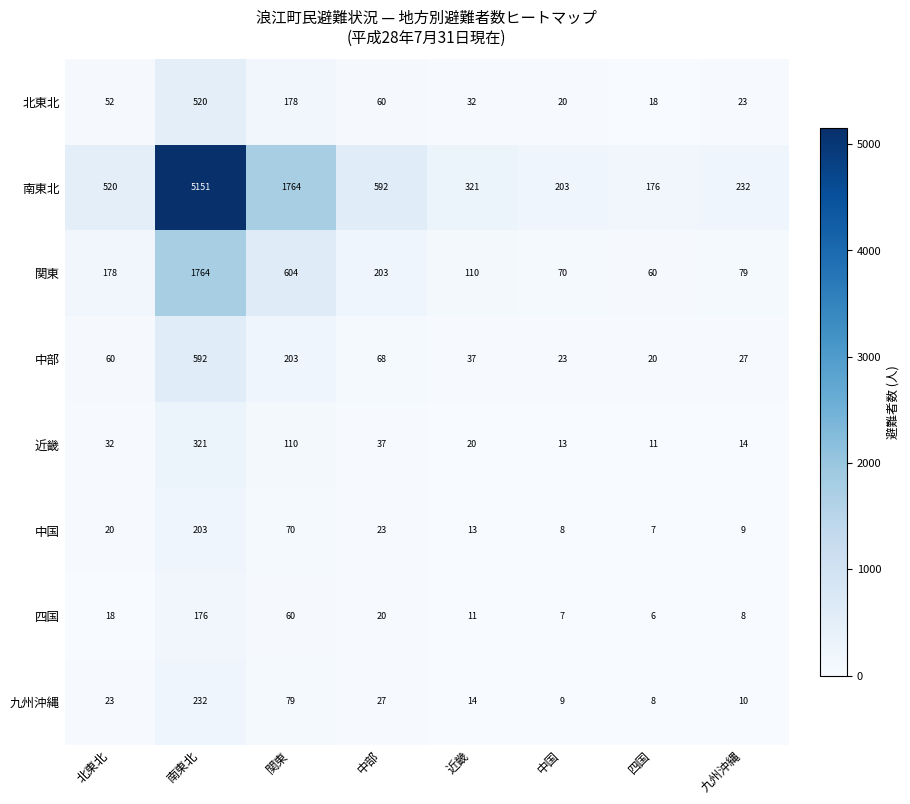

What is the difference between the maximum and minimum values in the 四国 series?

170